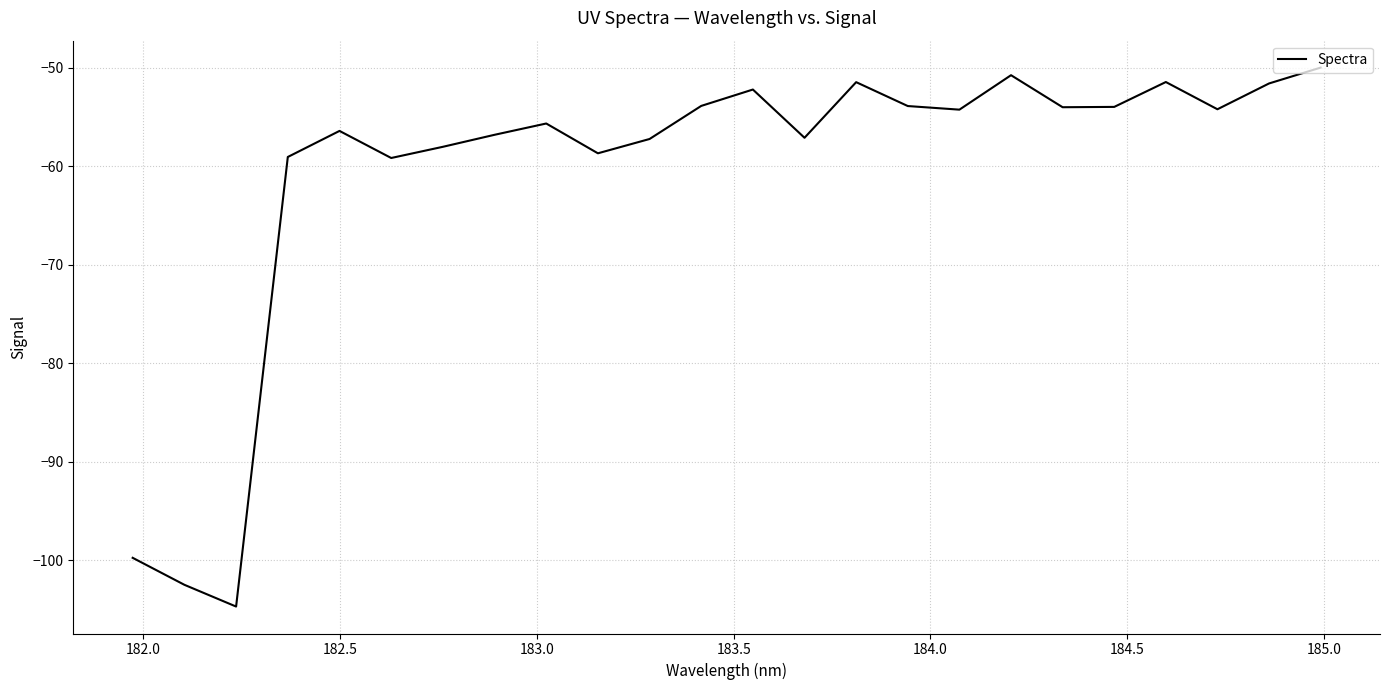

What is the difference between the maximum and minimum values?

54.7